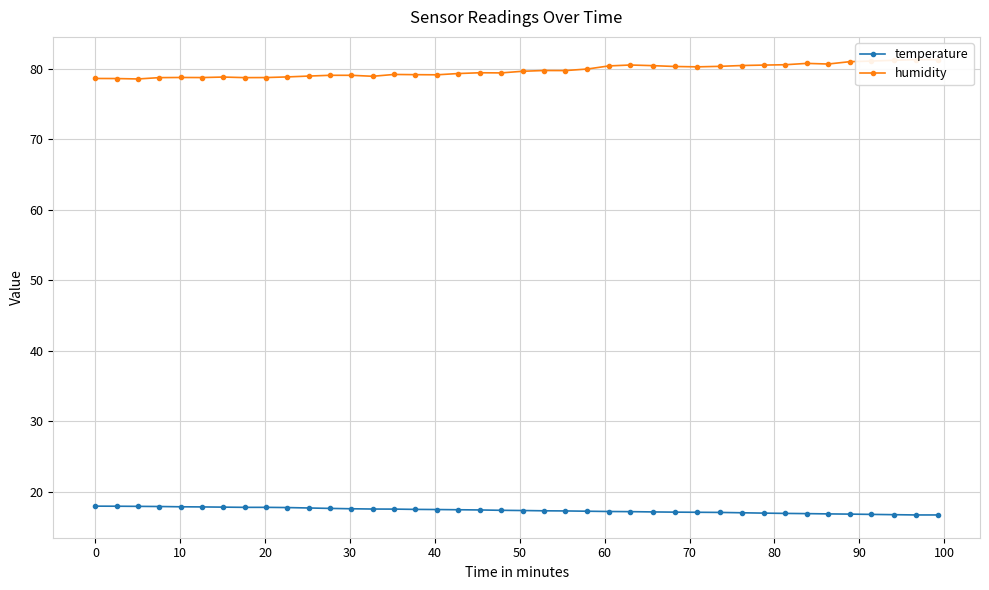

At how many categories does at least one series exceed 34?

40